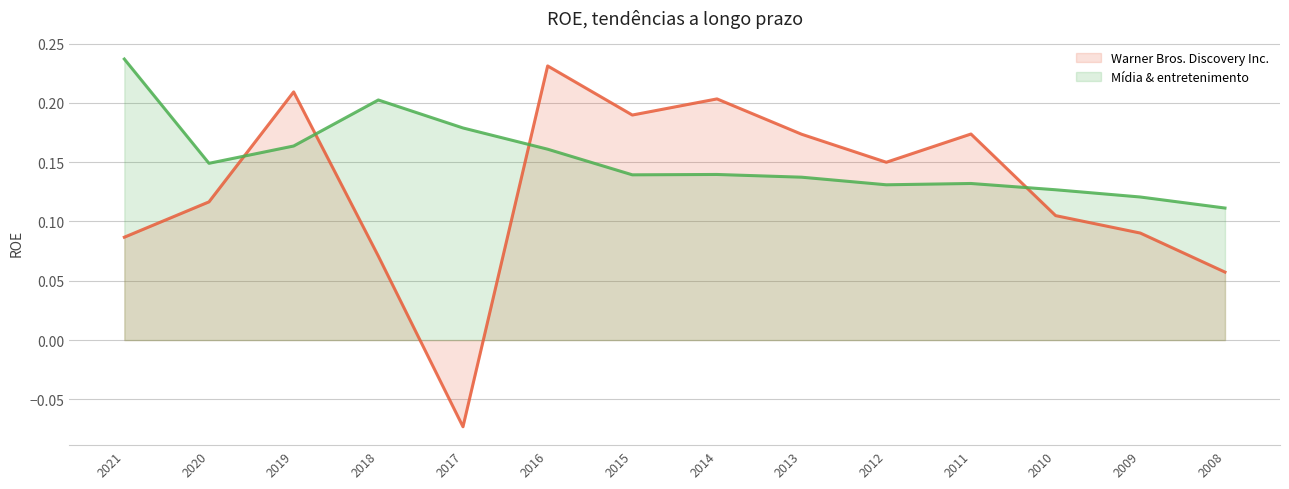

List the labels in order of Mídia & entretenimento value, smallest first.

2008, 2009, 2010, 2012, 2011, 2013, 2015, 2014, 2020, 2016, 2019, 2017, 2018, 2021